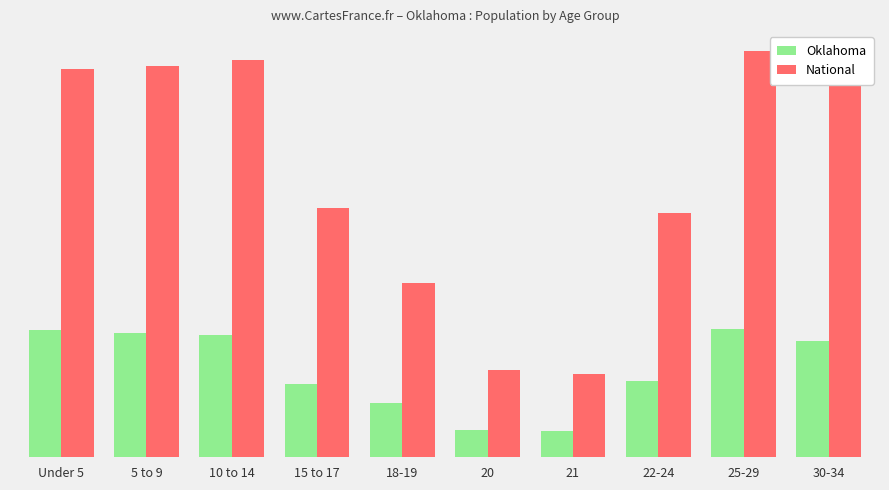

Between 10 to 14 and 15 to 17, which is larger?

10 to 14